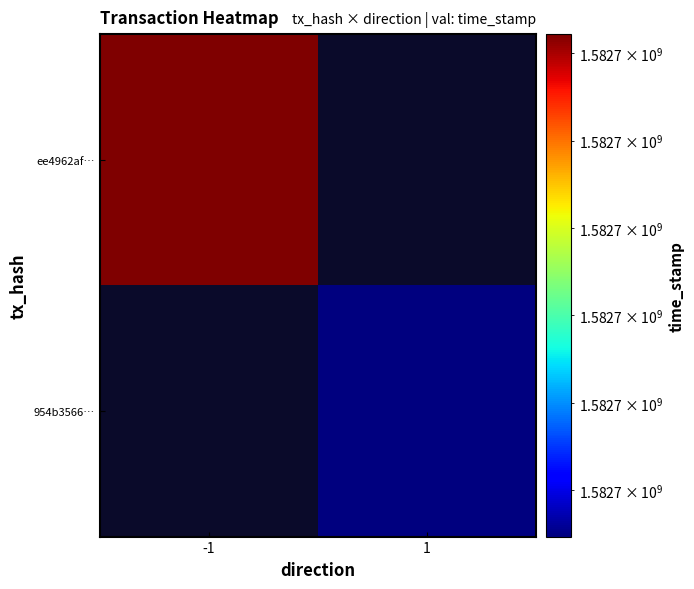

The value of 954b3566626b3fda04a28e5d6d5b0b59d2ba45a at time_stamp is 2277794644. True or false?

False